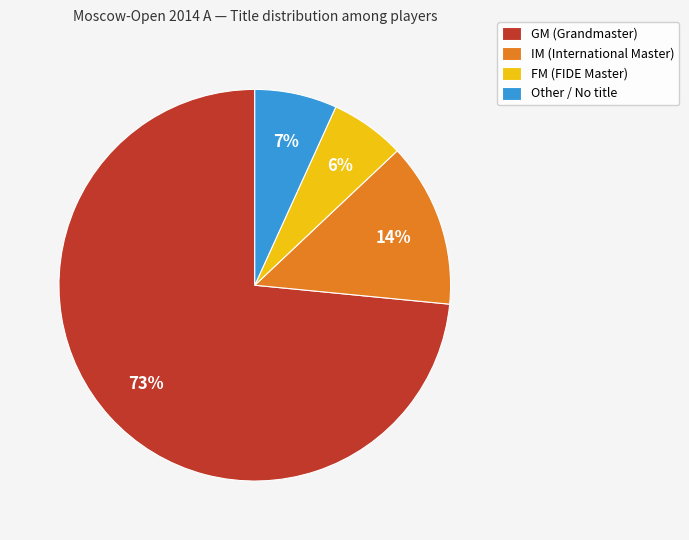

True or false: IM accounts for 24% of the total.

False